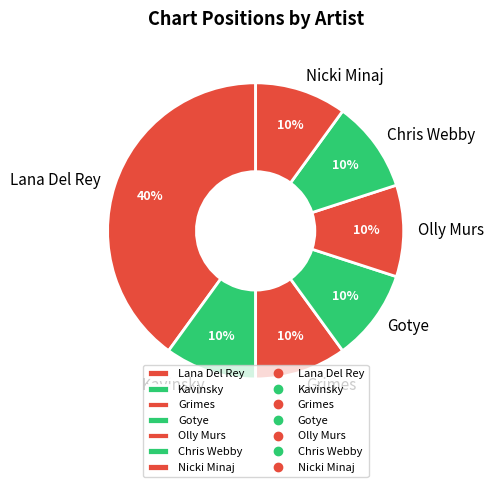

How many segments does this pie chart have?

7